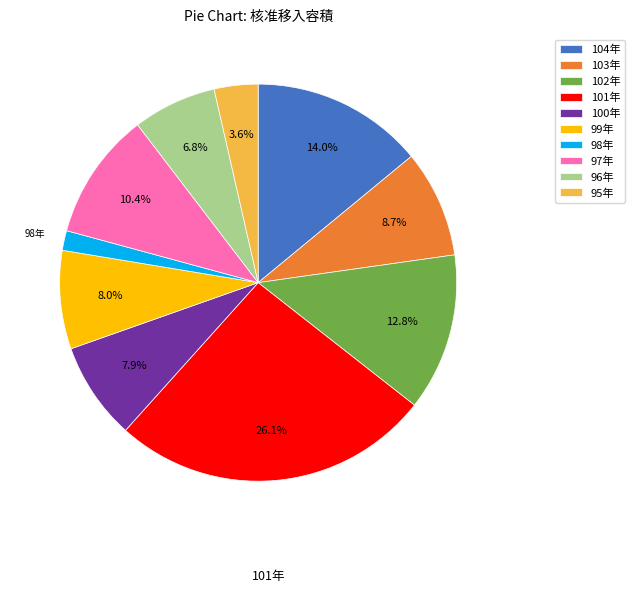

The 95年 slice represents 12% of the pie. True or false?

False